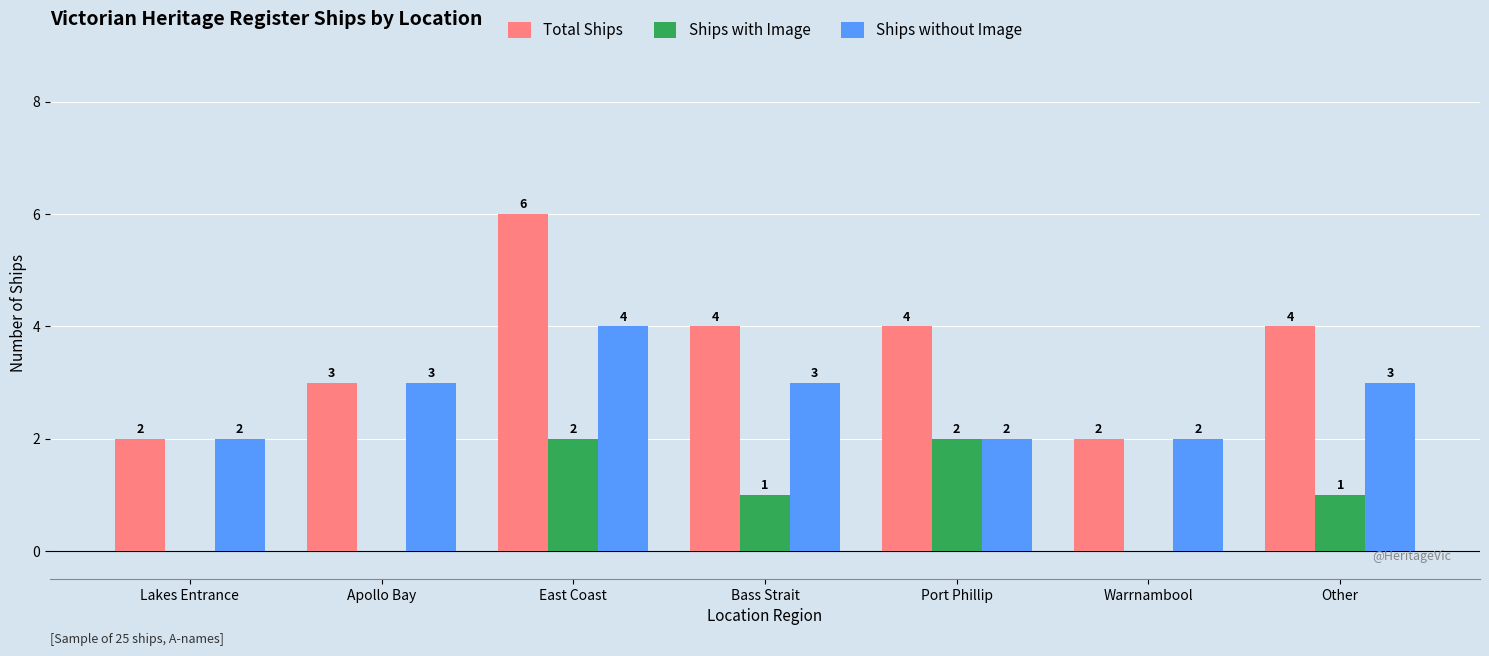

Reading right to left, what are all the values shown in this chart?

Total Ships: Other=4	Warrnambool=2	Port Phillip=4	Bass Strait=4	East Coast=6	Apollo Bay=3	Lakes Entrance=2
Ships with Image: Other=1	Warrnambool=0	Port Phillip=2	Bass Strait=1	East Coast=2	Apollo Bay=0	Lakes Entrance=0
Ships without Image: Other=3	Warrnambool=2	Port Phillip=2	Bass Strait=3	East Coast=4	Apollo Bay=3	Lakes Entrance=2